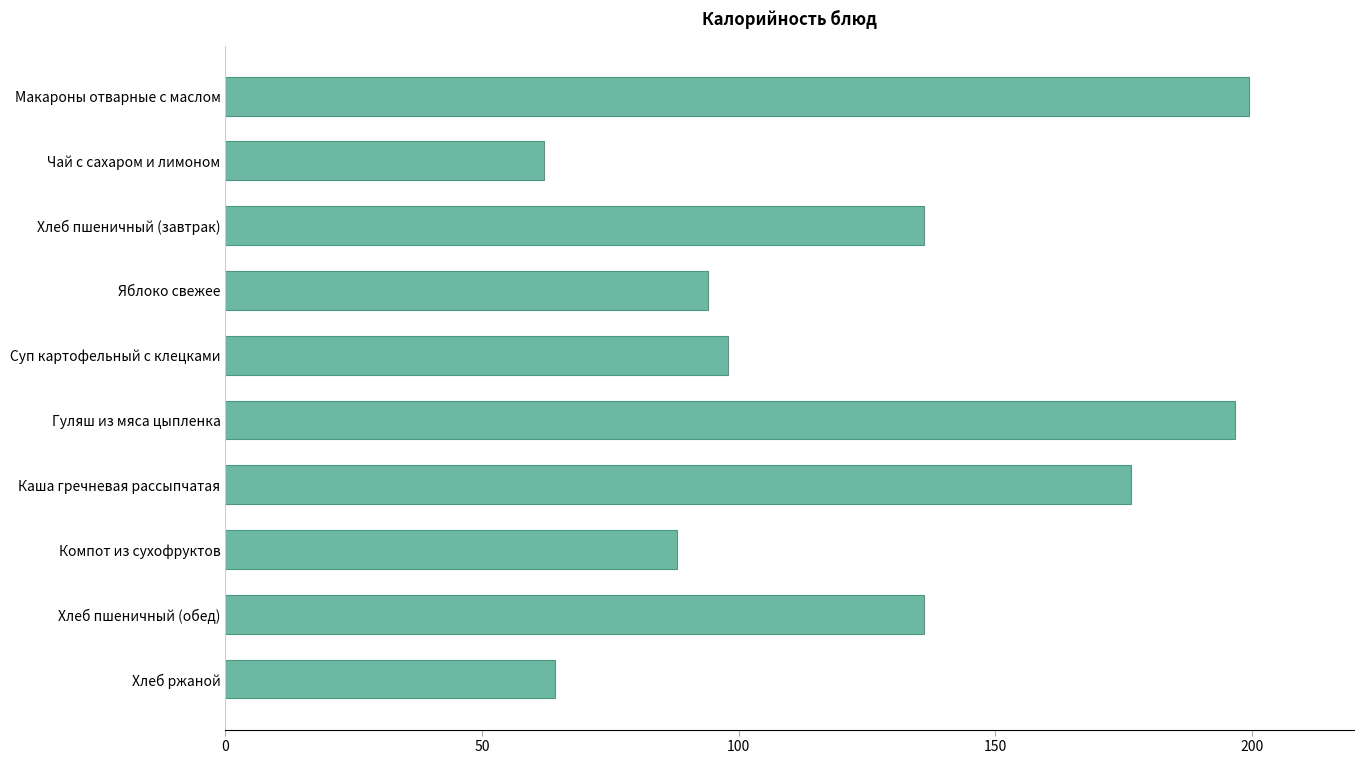

Read the value at Хлеб ржаной.

64.2